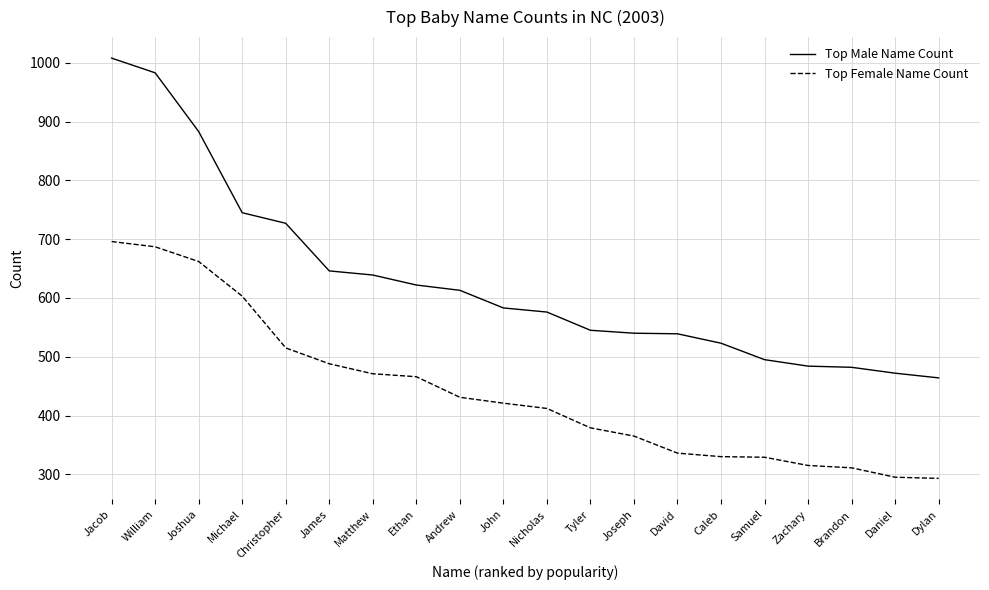

What is the difference between the highest and lowest values at John?

162